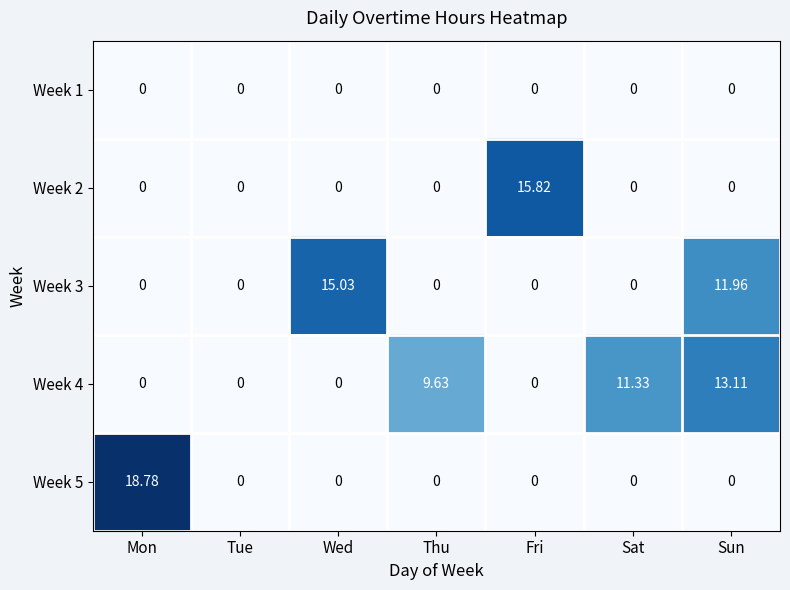

What is the spread (max minus min) of values at Thu?

9.6